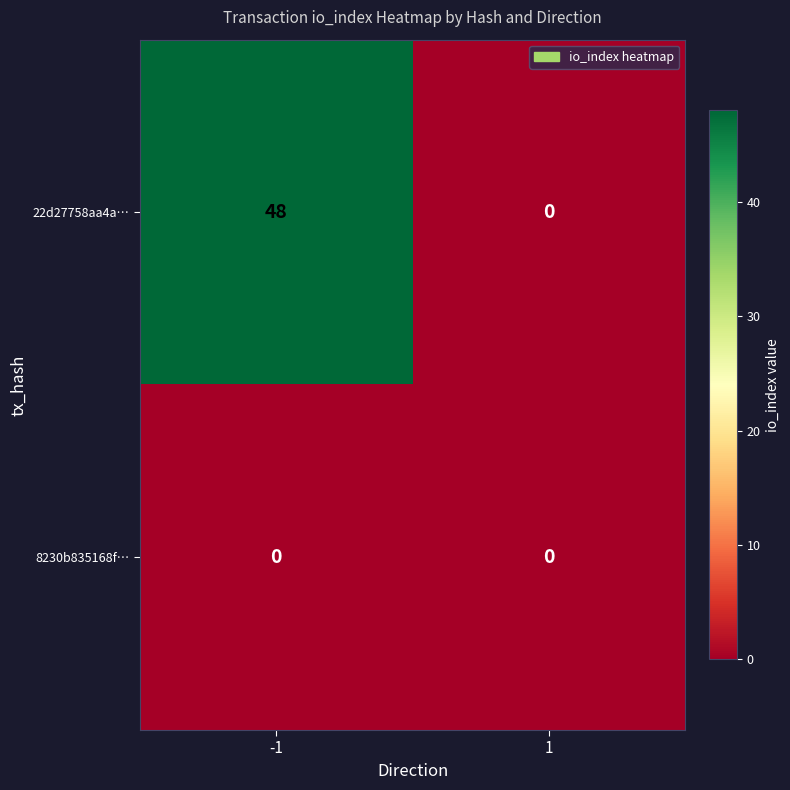

What is the average value of the 22d27758aa4a… series?

24